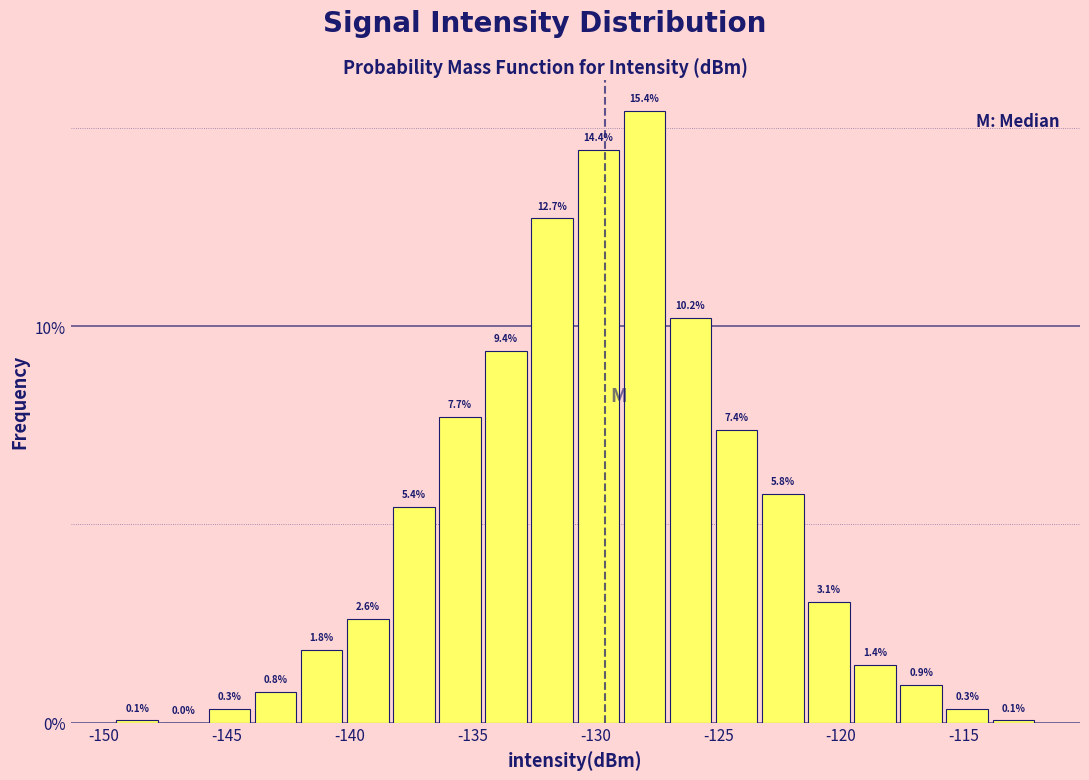

Read against the x-axis, roughly where is the centre of the tallest bar?

-128.0